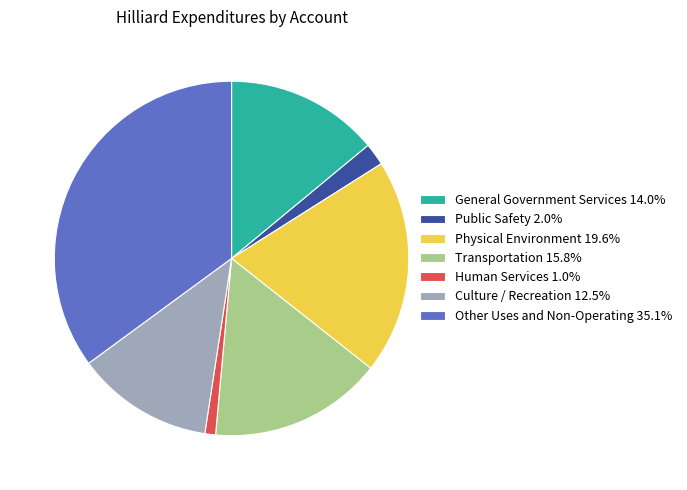

Do Culture / Recreation and Other Uses and Non-Operating together represent more than half of the pie?

No